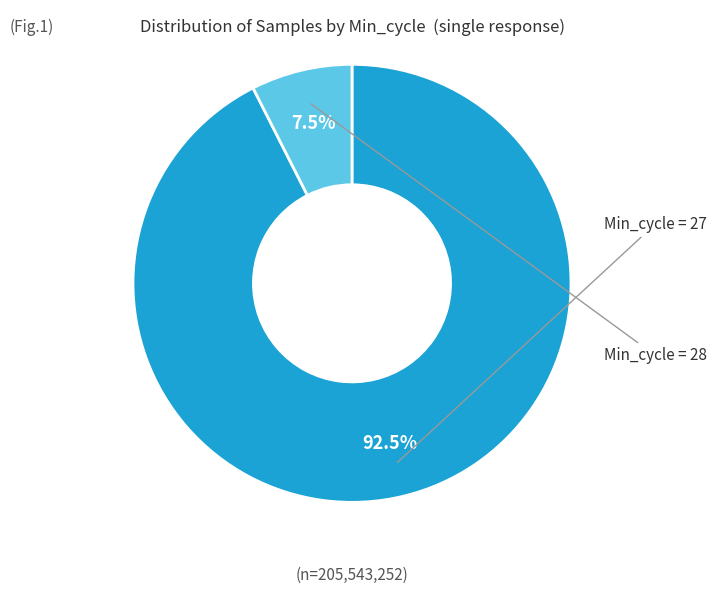

Does any single category account for the majority?

Yes